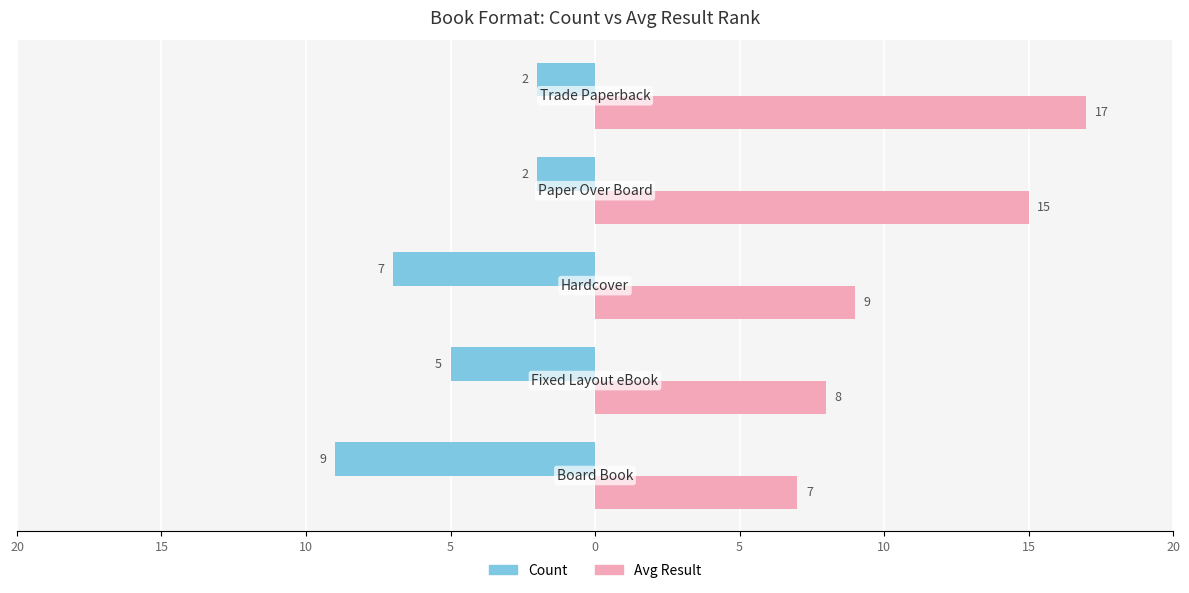

What are all the series names shown in the legend?

Count, Avg Result